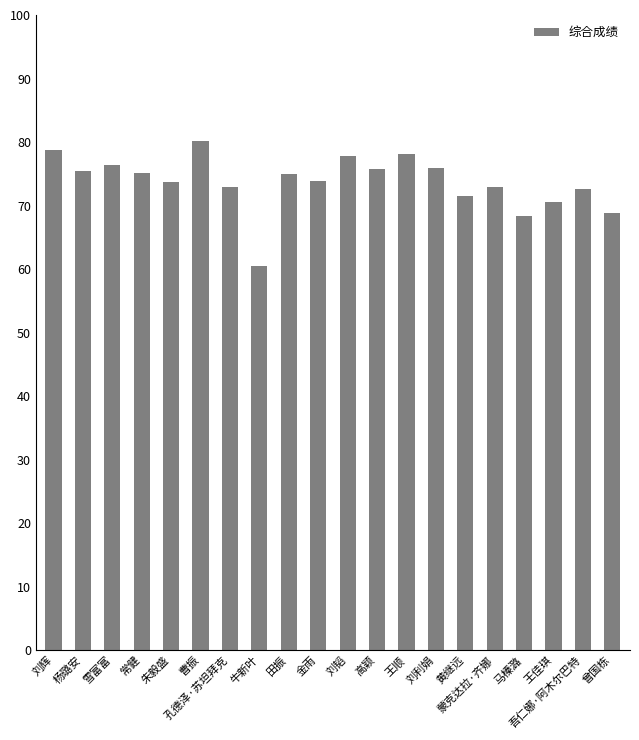

The value at 朱毅盛 is 127.5. True or false?

False